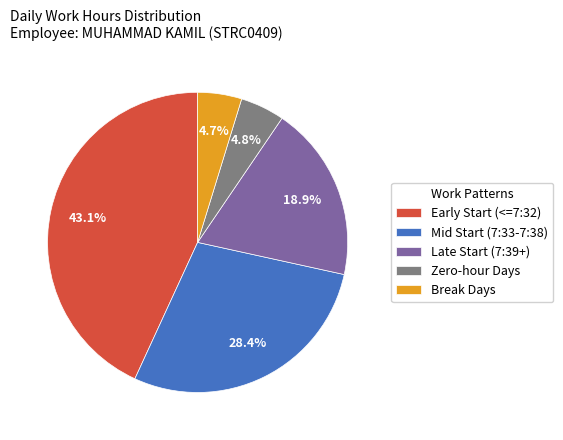

Does any single category account for the majority?

No